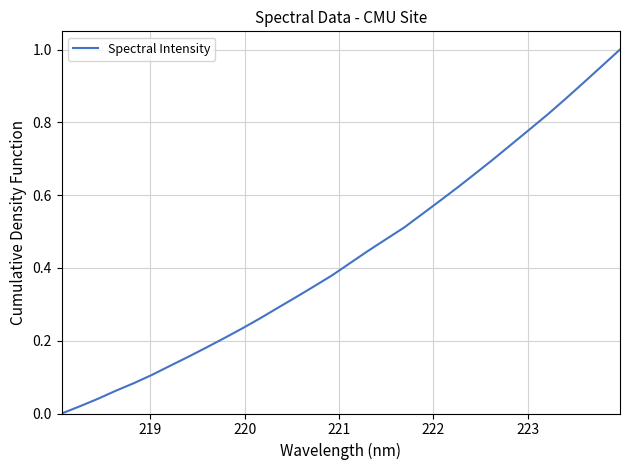

What is the greatest value displayed?

1.0